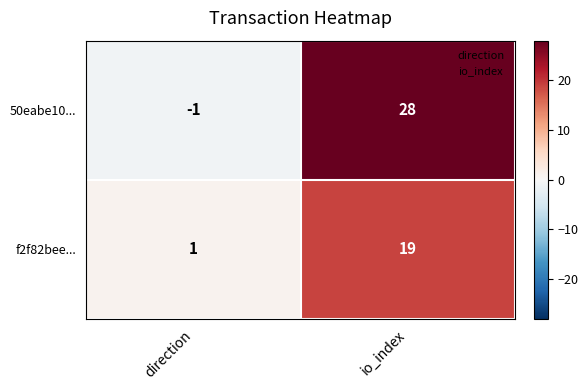

Between direction and io_index, which series saw the biggest shift?

50eabe10...